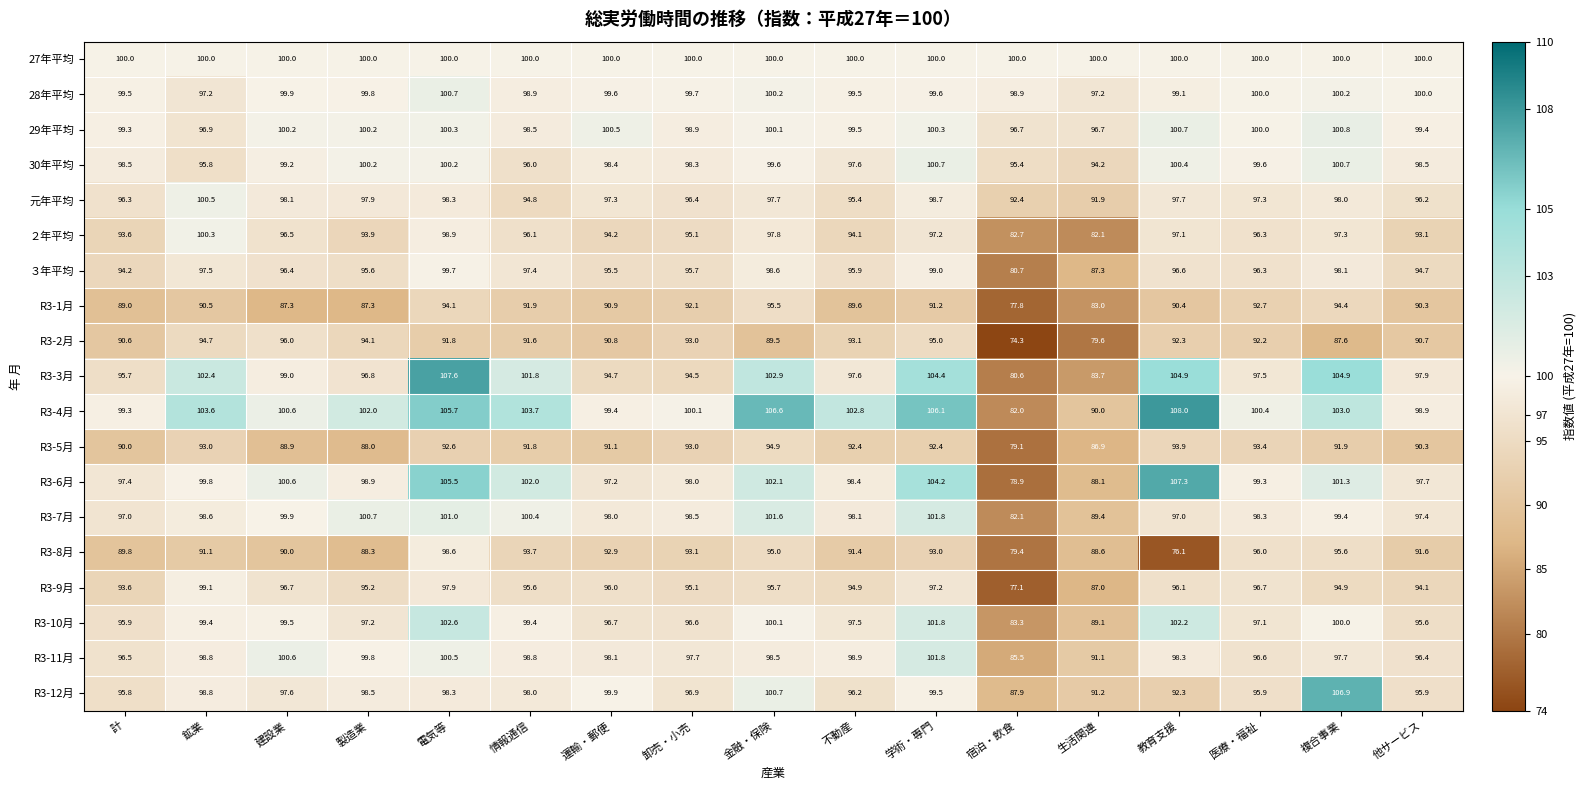

Between 製造業 and 運輸・郵便, which series saw the biggest shift?

R3-8月